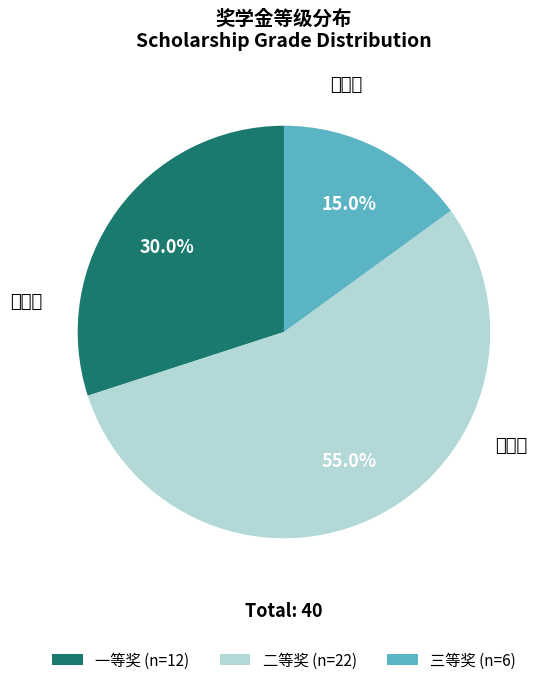

To the nearest percent, what is the difference between the largest and smallest slice percentages?

40%